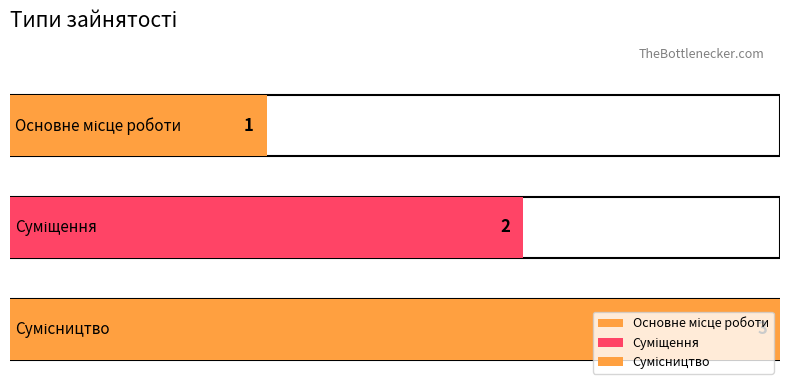

What is the sum of all values?

6